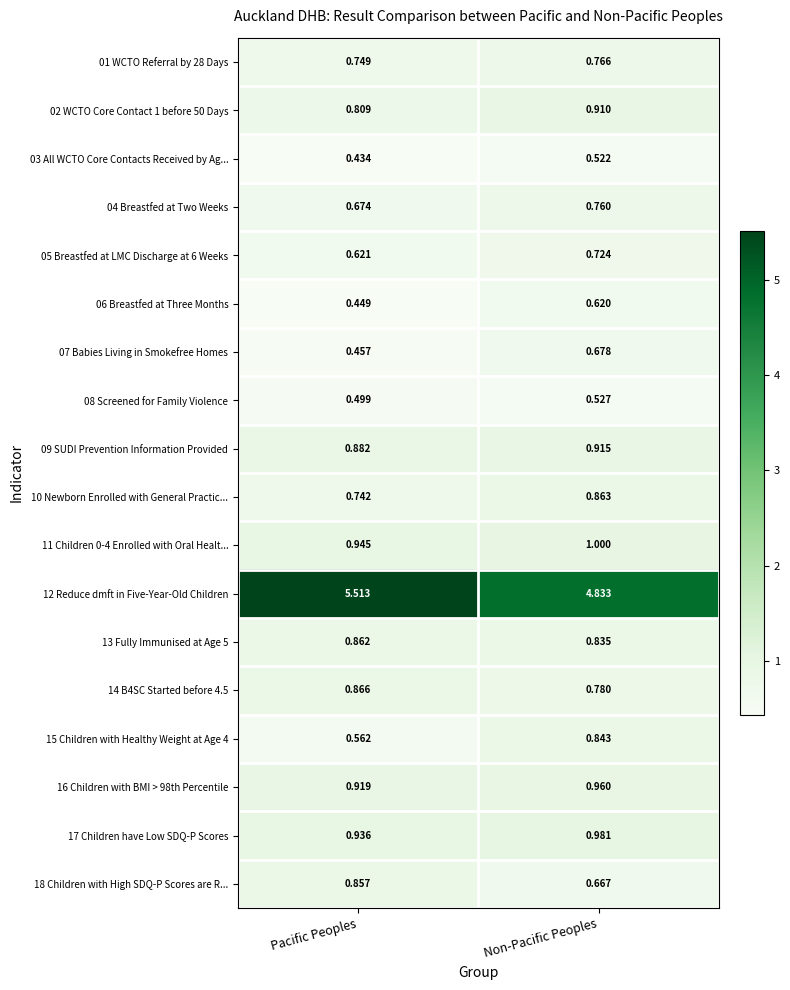

Which series changed the most between Pacific Peoples and Non-Pacific Peoples?

12 Reduce dmft in Five-Year-Old Children